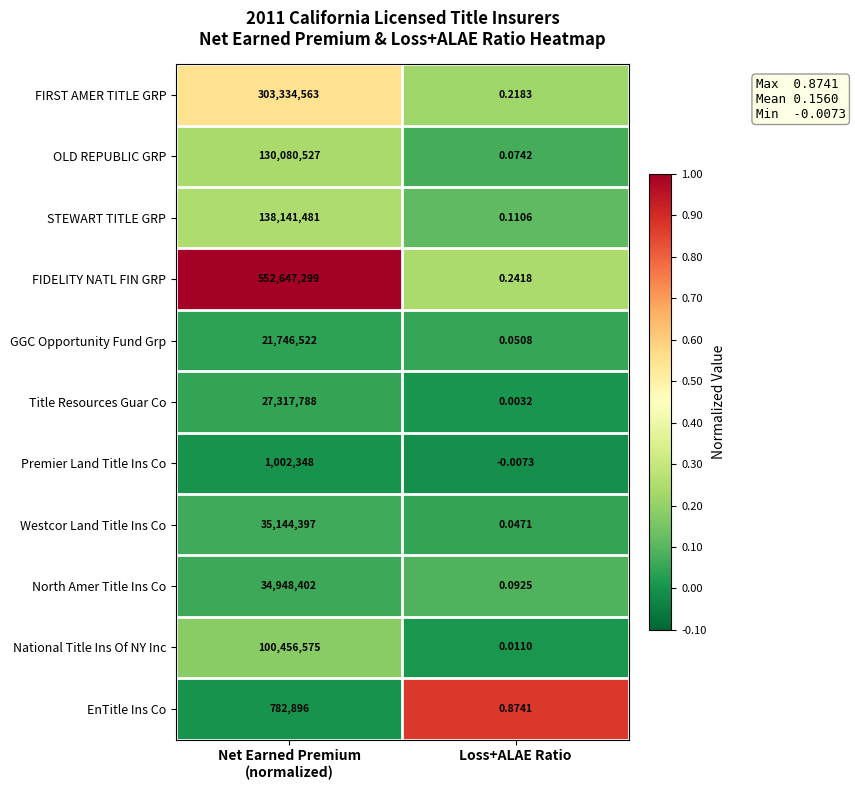

List the series in order of their peak value, lowest first.

EnTitle Ins Co, Premier Land Title Ins Co, GGC Opportunity Fund Grp, Title Resources Guar Co, North Amer Title Ins Co, Westcor Land Title Ins Co, National Title Ins Of NY Inc, OLD REPUBLIC GRP, STEWART TITLE GRP, FIRST AMER TITLE GRP, FIDELITY NATL FIN GRP